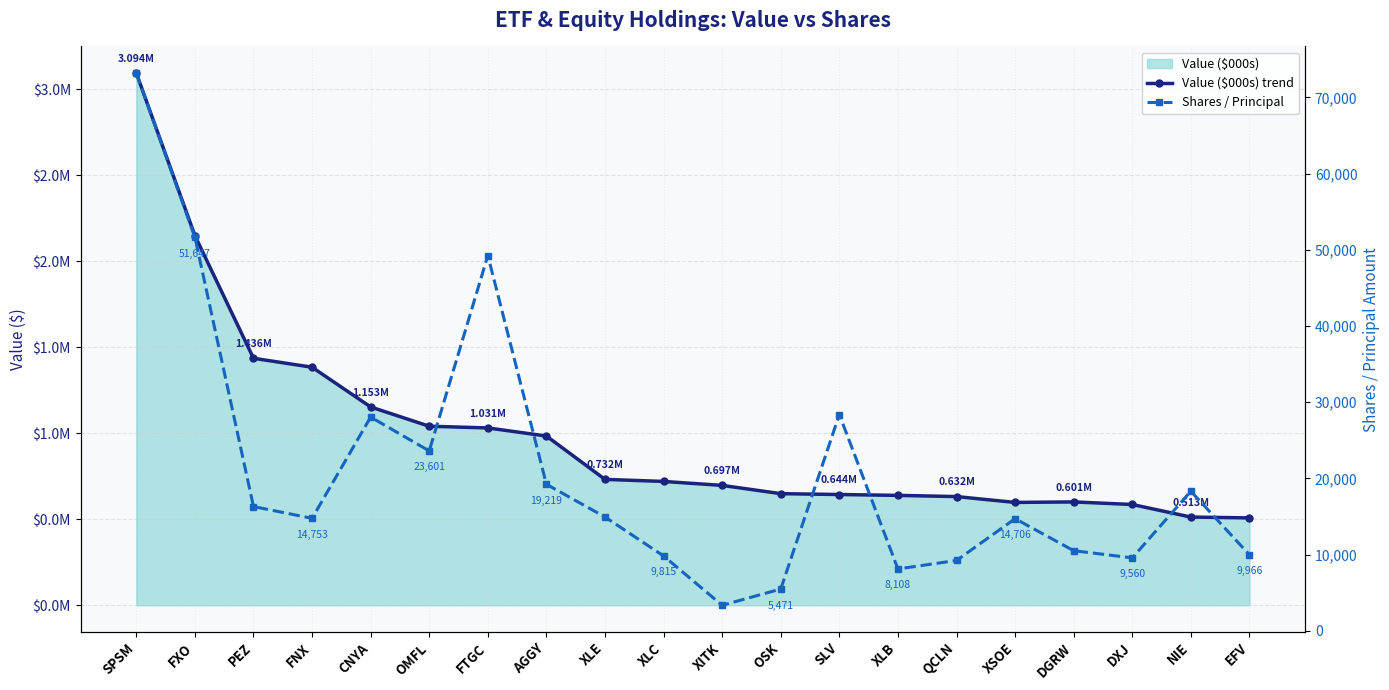

At which category does Shares / Principal reach its first local valley?

FNX